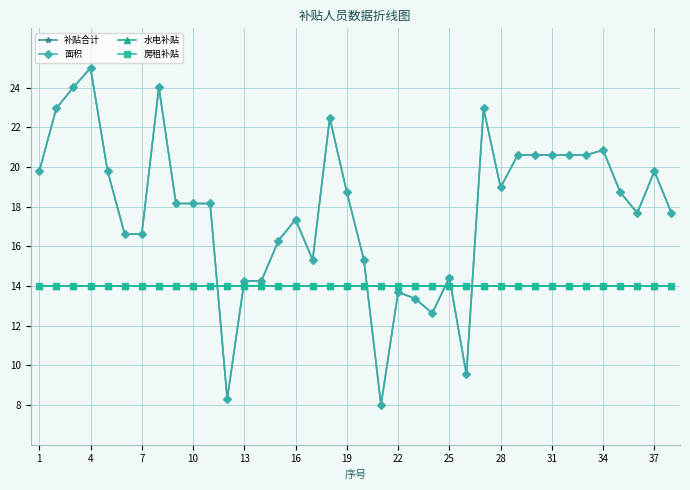

How many lines are shown in the chart?

4